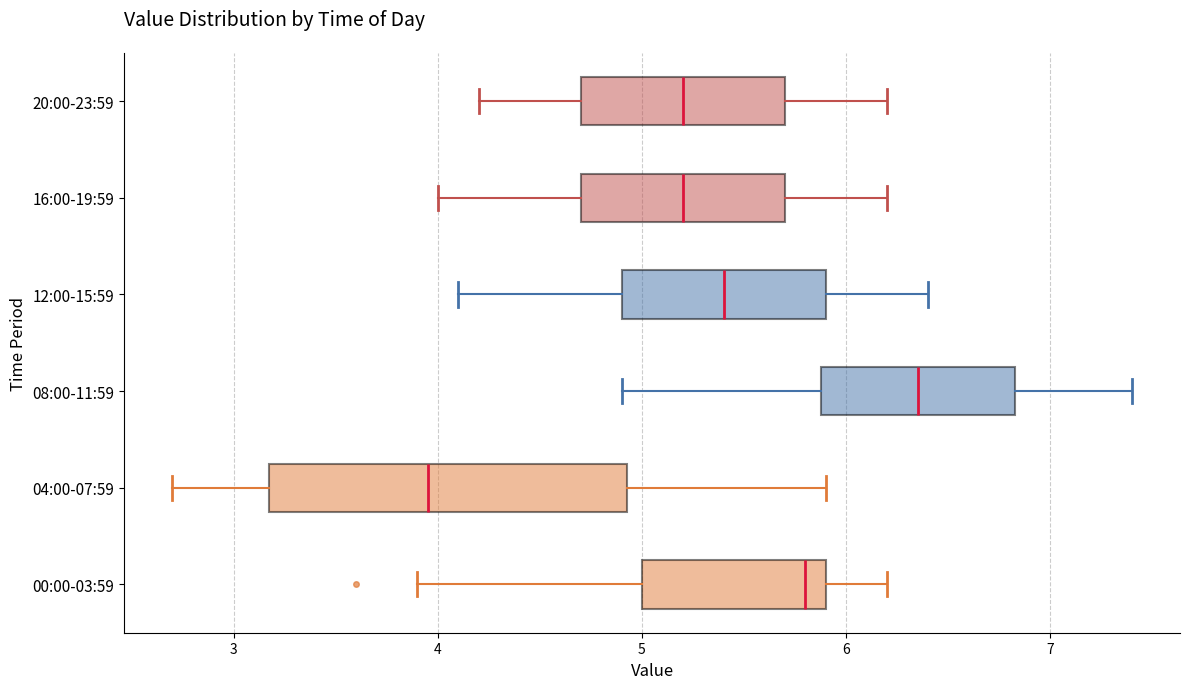

Where is the right edge of the box for 04:00-07:59 on the x-axis? The values are not printed on the chart, so give them approximately, as read against the axis.

4.9